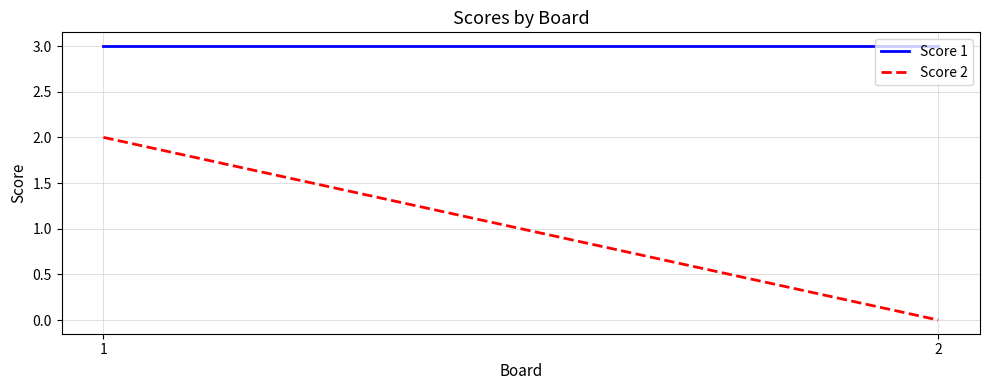

Is it true that Score 2 equals 2 at 1?

True